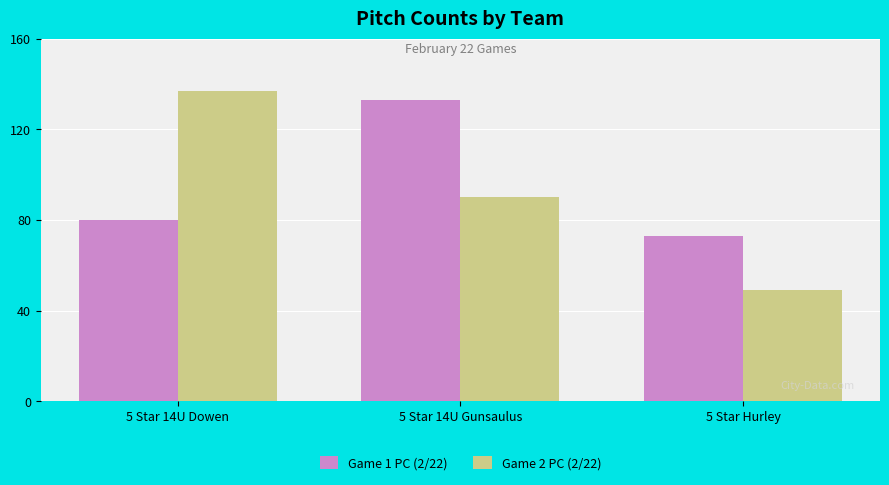

What is the value of the Game 2 PC (2/22) bar at the 1st from the left?

137